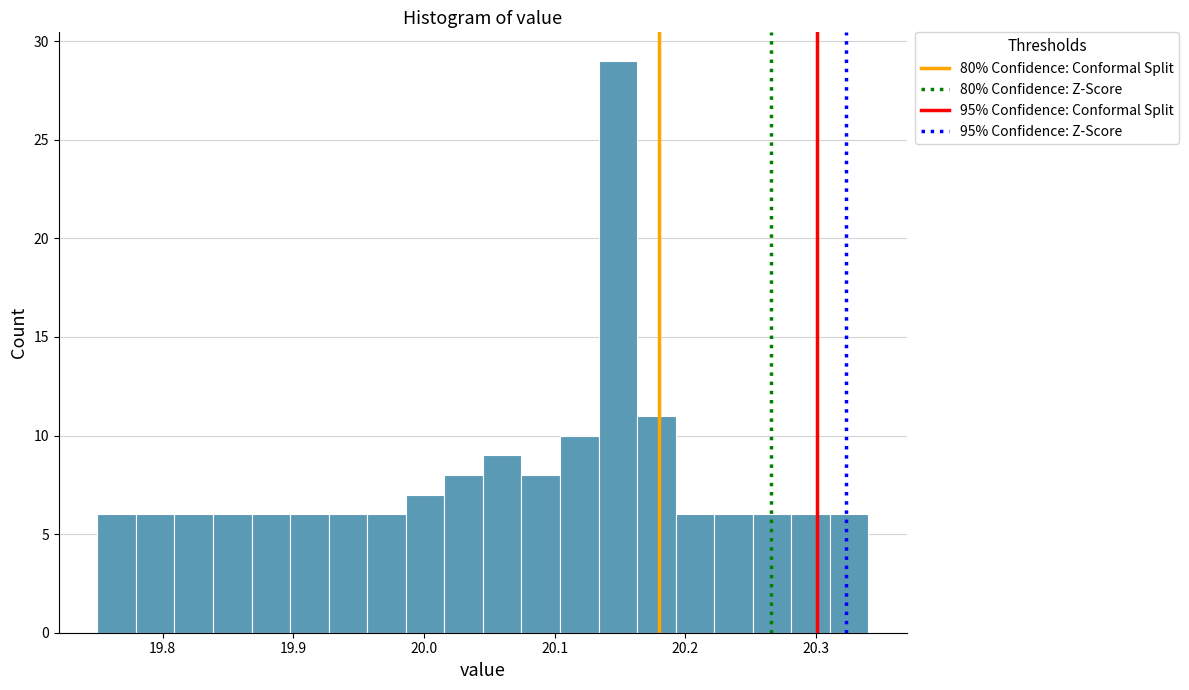

Around what value on the x-axis is the tallest bar? Give the approximate position of its centre, as read against the axis.

20.15